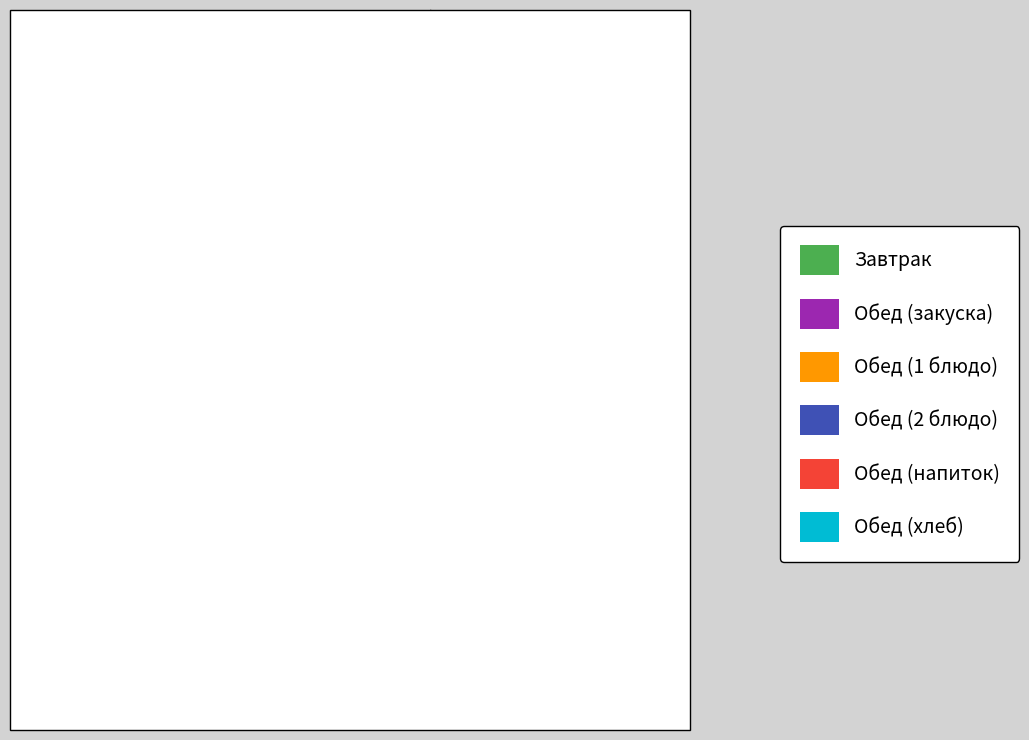

Which slice is the largest?

Завтрак